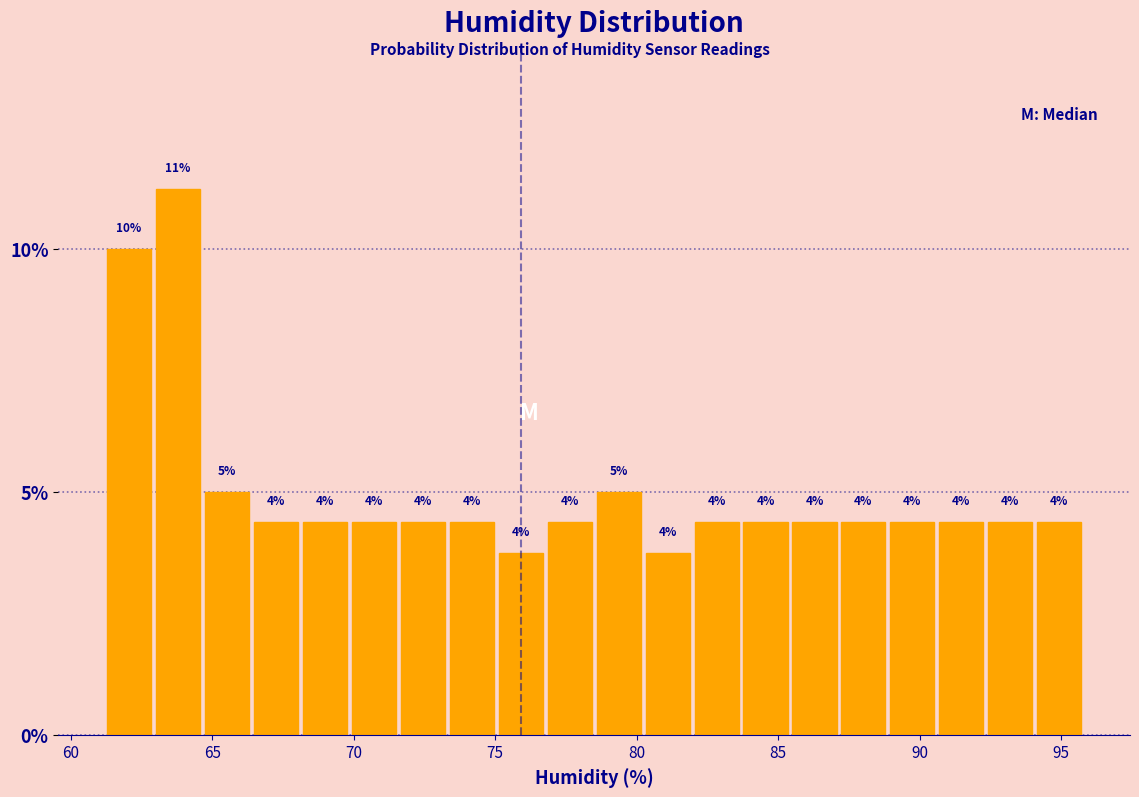

Read against the x-axis, roughly where is the centre of the tallest bar?

64.0